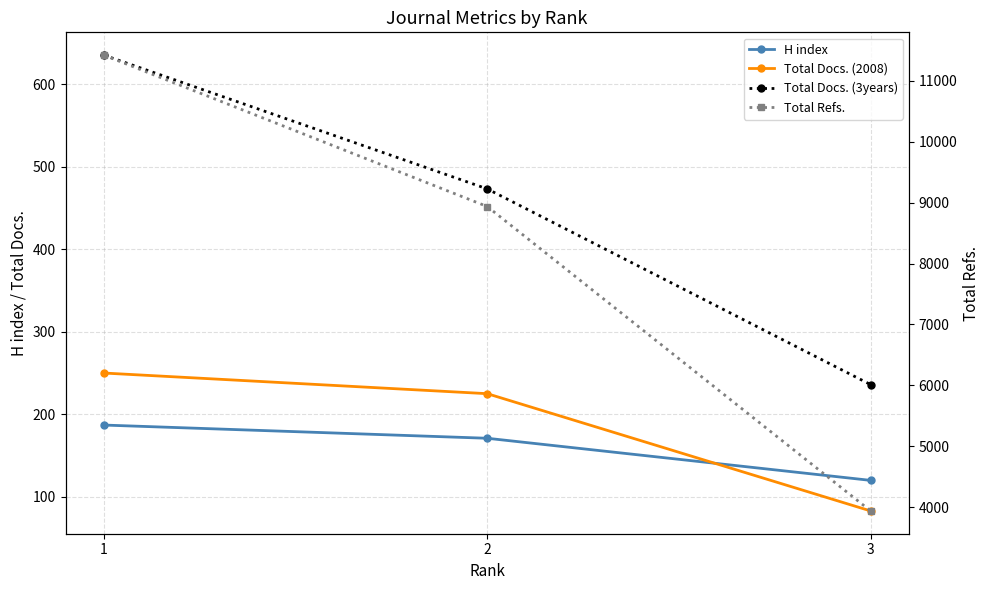

Which series has the largest total across all categories?

Total Refs.